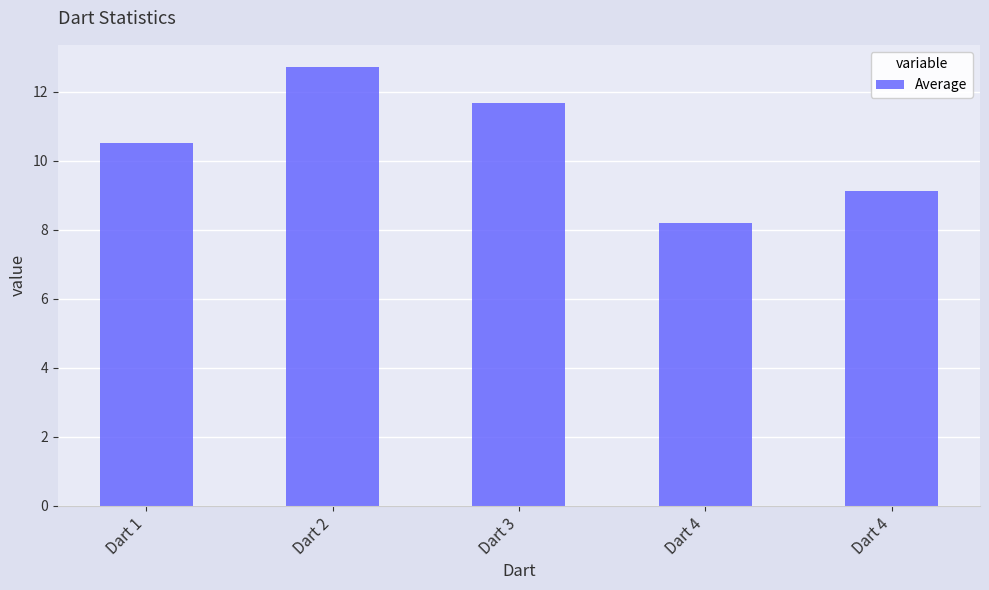

Reading left to right, list all the values displayed in this chart.

10.5	12.7	11.7	8.2	9.1